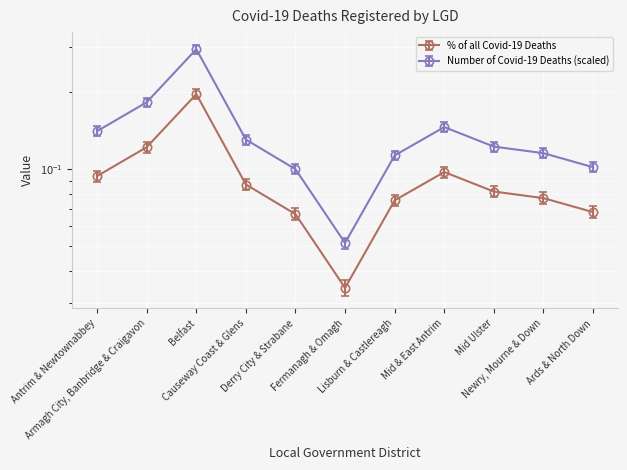

Which series has the widest spread of values?

% of all Covid-19 Deaths